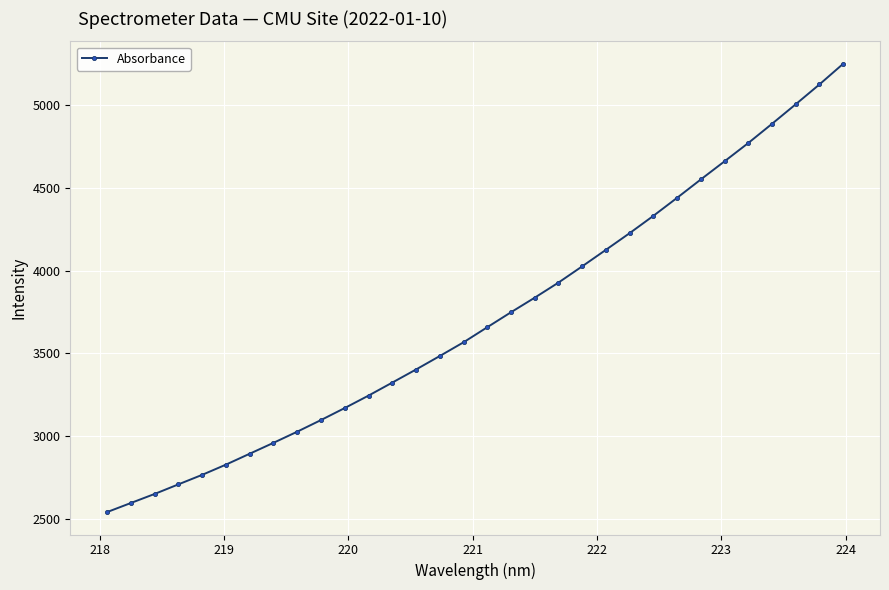

What is the value of the 19th point from the left?

3836.2